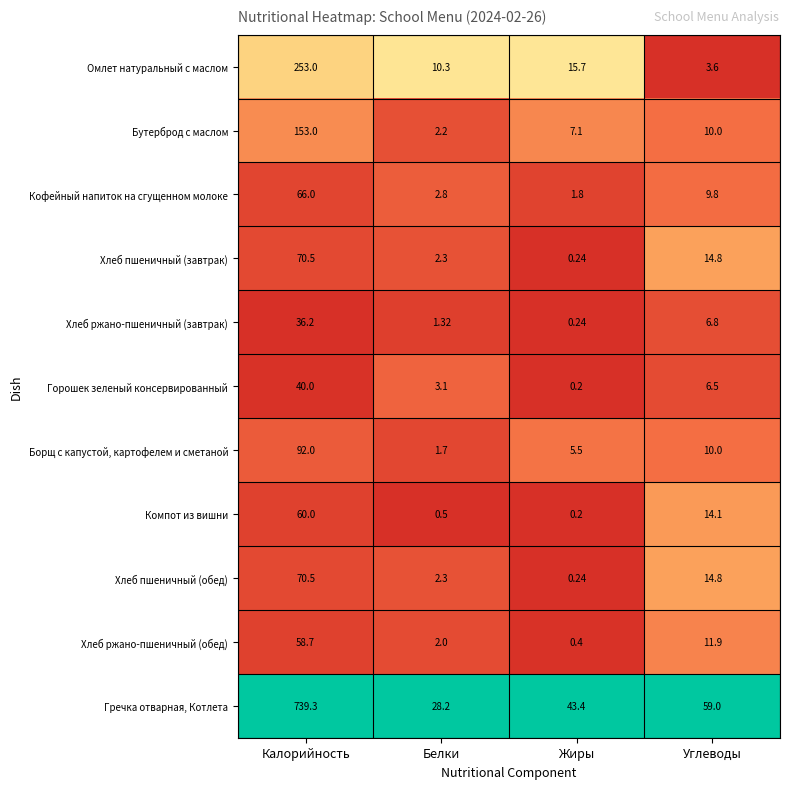

Where does the Омлет натуральный с маслом series first go above 15?

Калорийность